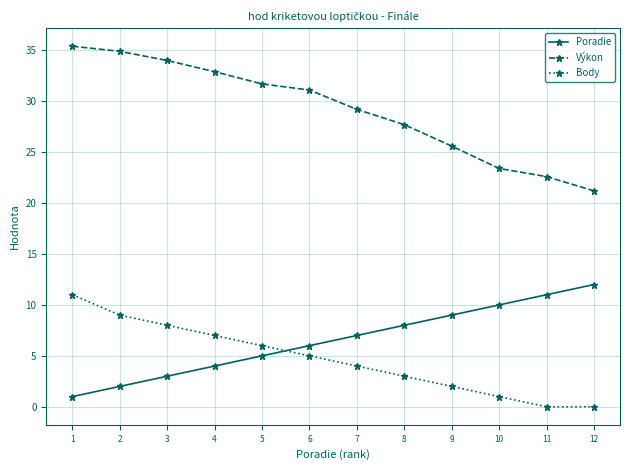

Is this an area chart (filled region under the line)?

No